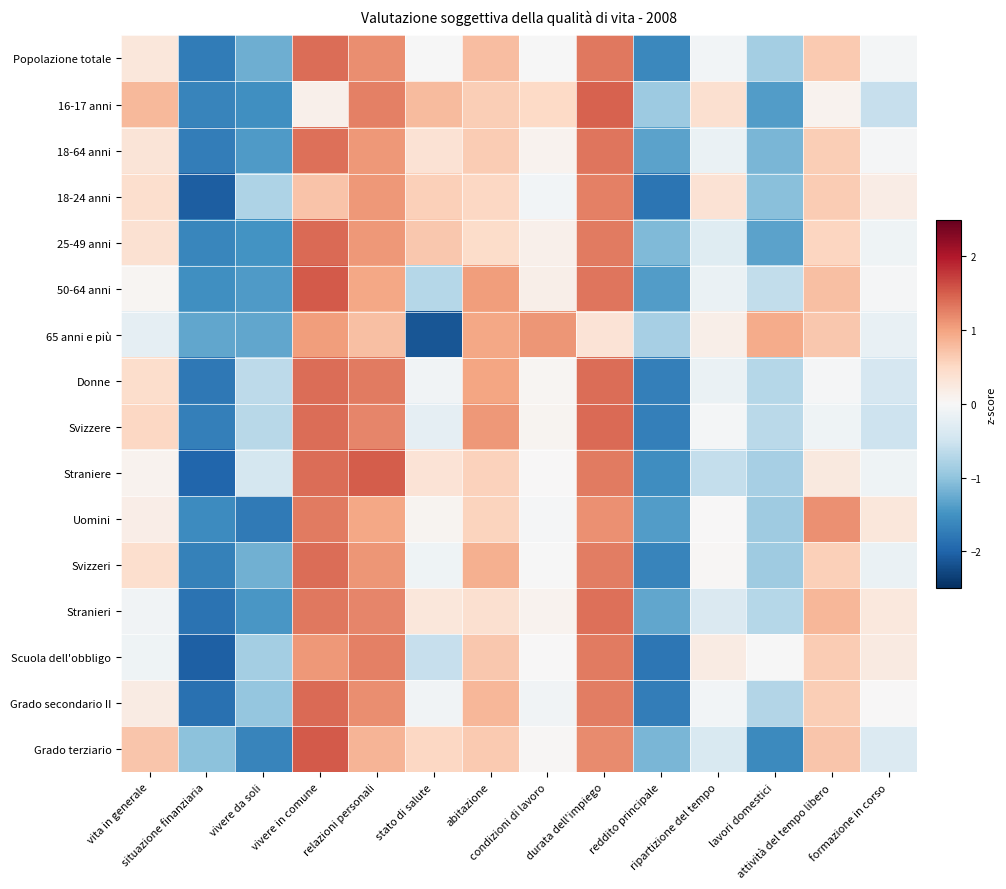

What is the difference between the highest and lowest values at reddito principale?

1.0